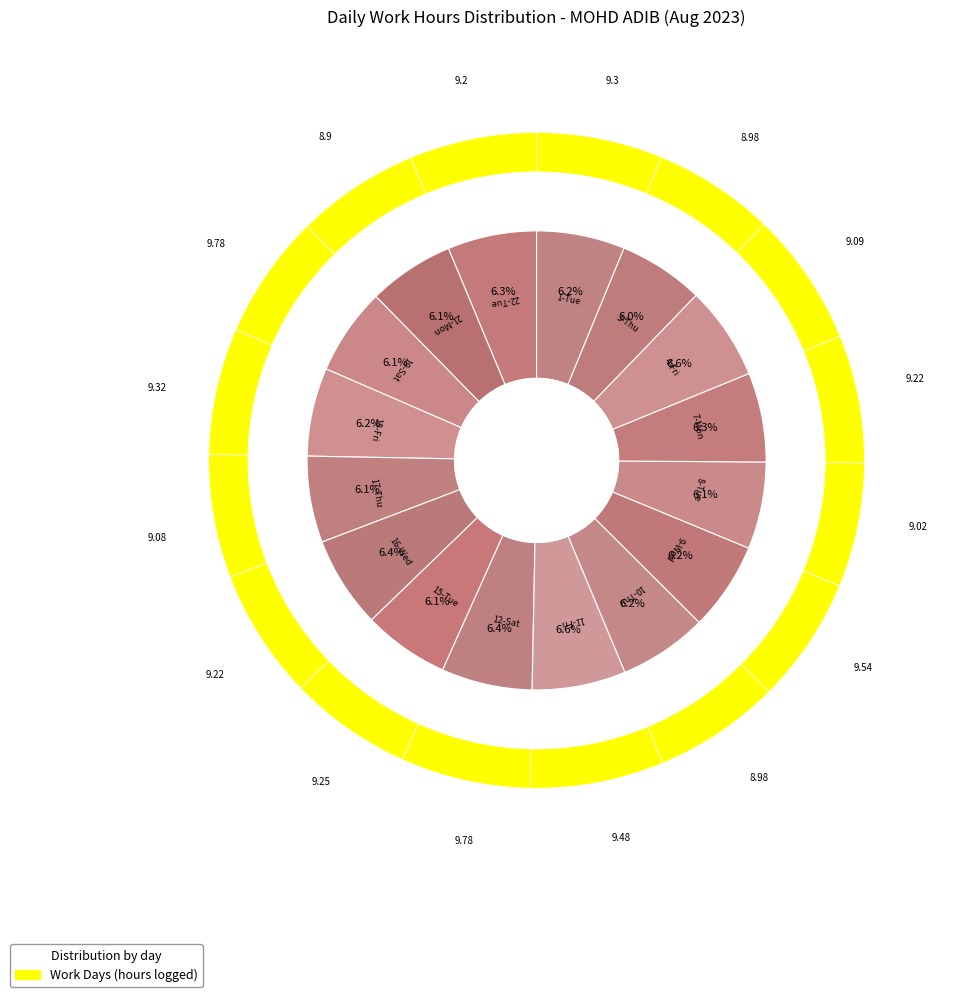

How many segments does this pie chart have?

16